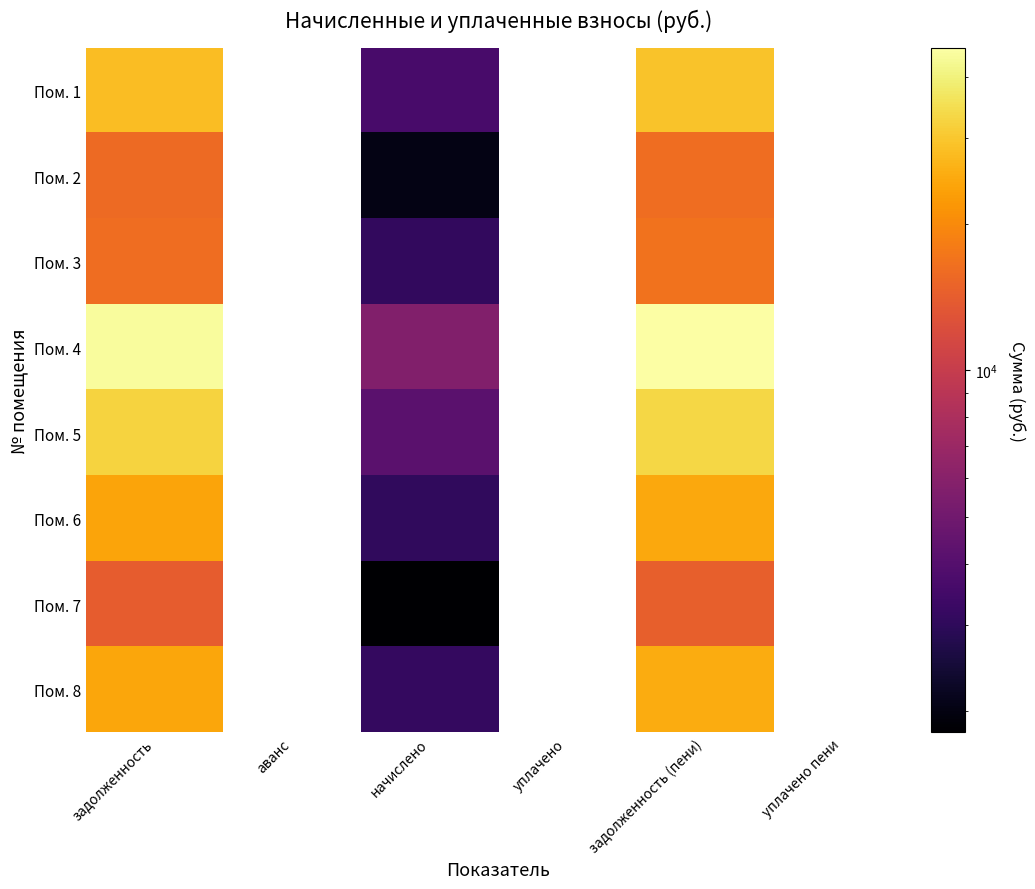

Count the number of data series in this chart.

8